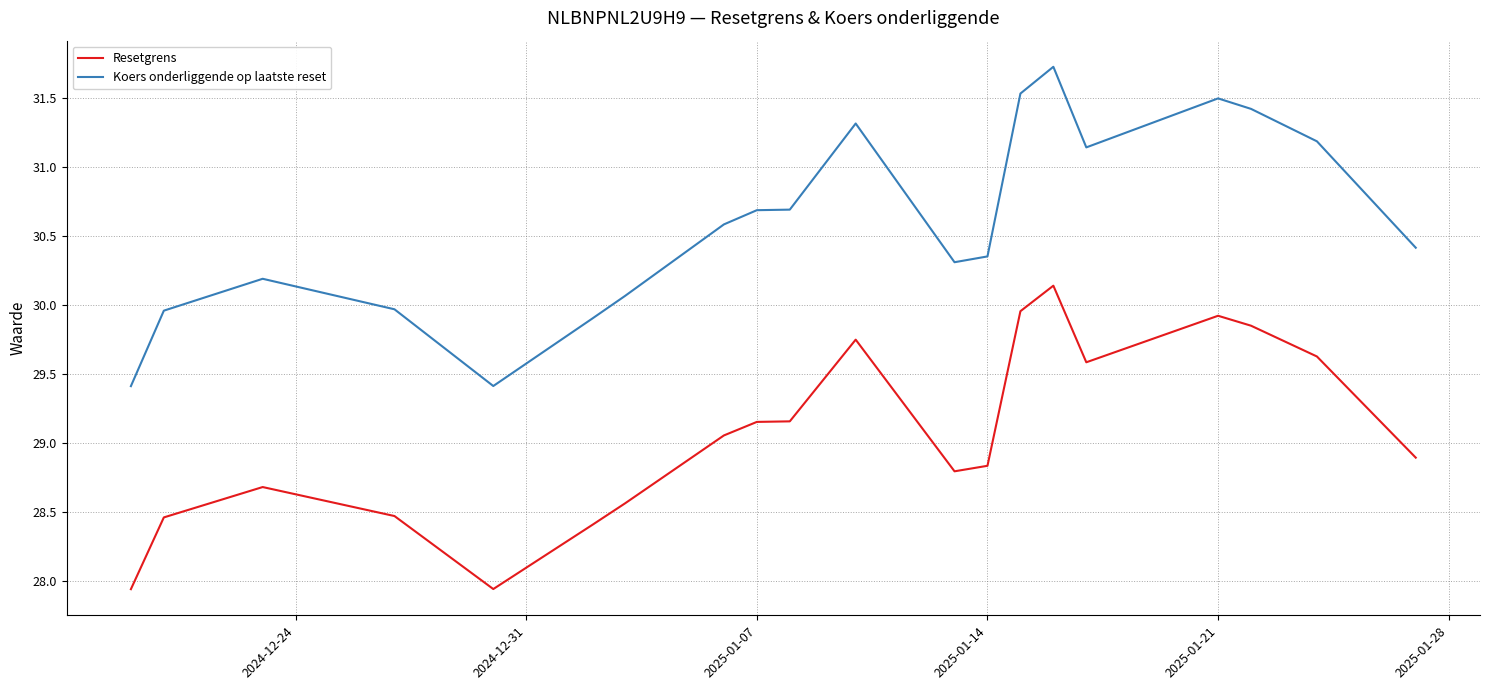

Is it true that Resetgrens equals 46.9 at 14?

False